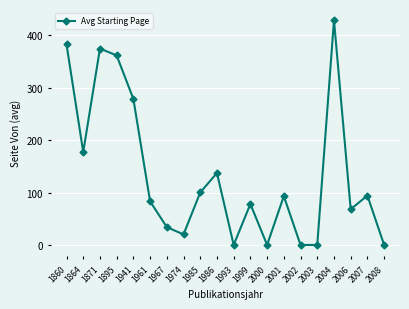

Is it true that the value at 1961 is 141?

False